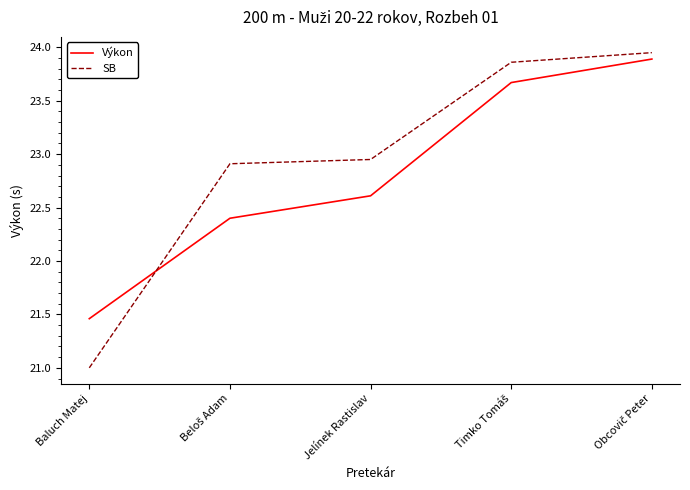

Which series has the largest range (max minus min)?

SB